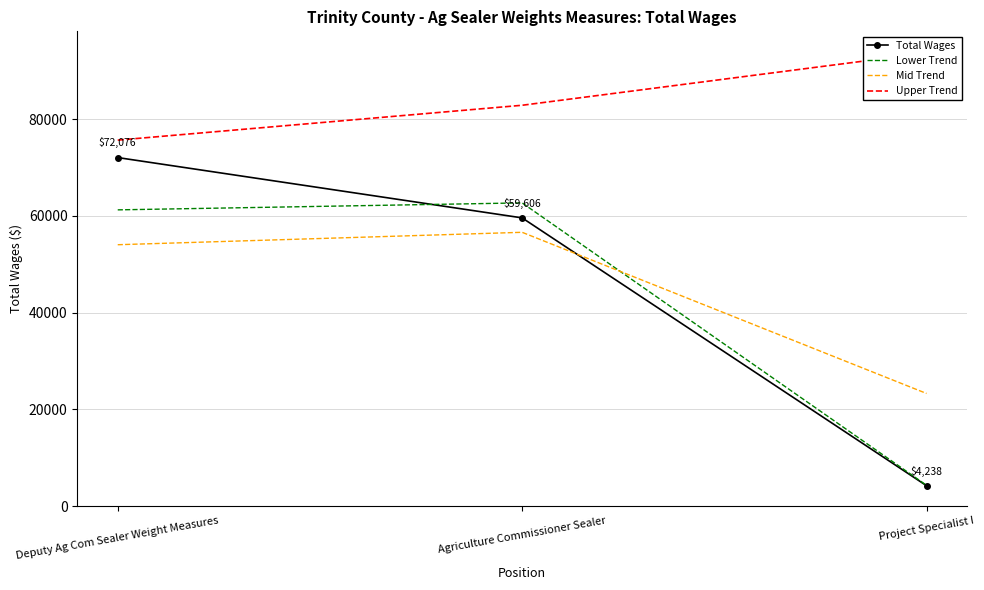

Count the number of data series in this chart.

4